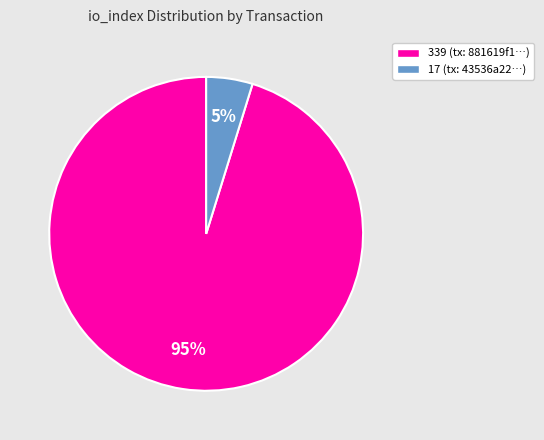

Count the number of slices in the pie.

2